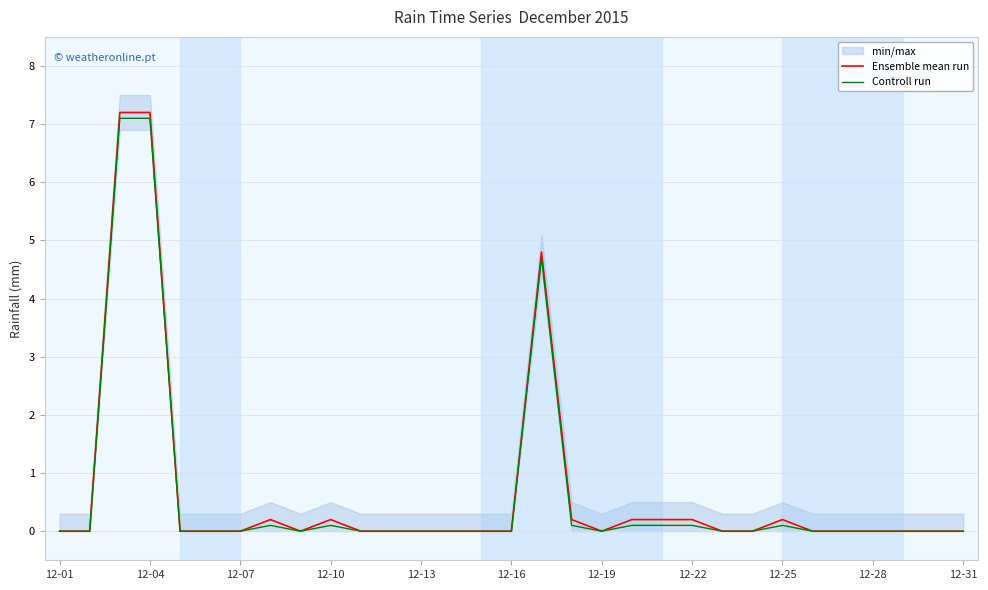

What is the highest value of the Controll run series?

7.1